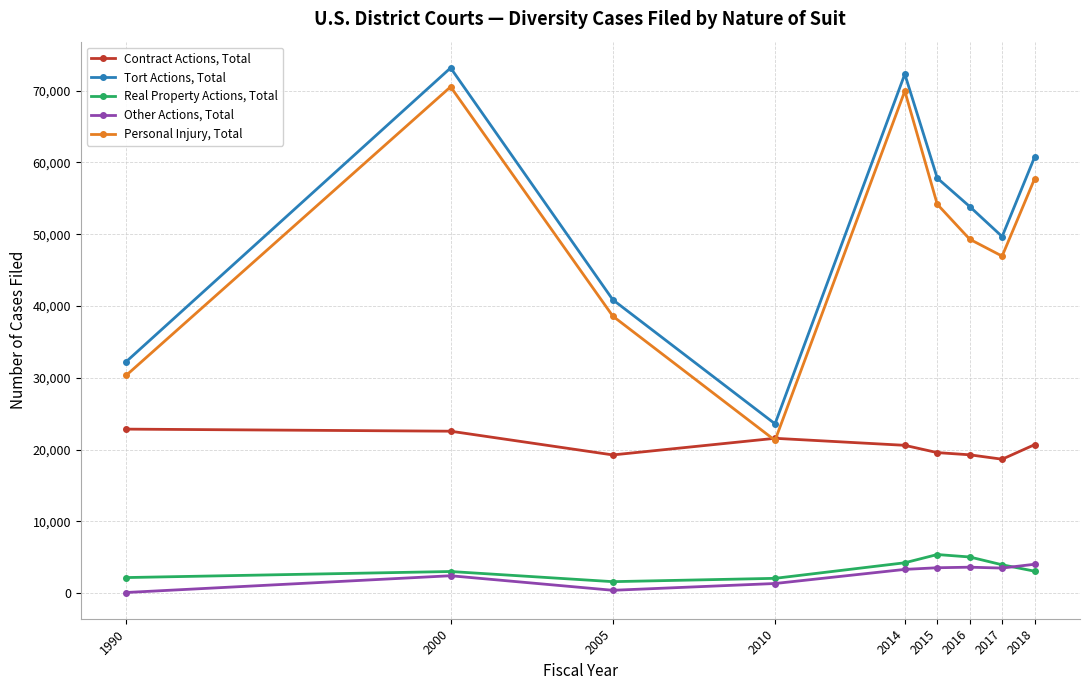

Count the number of categories in the chart.

9